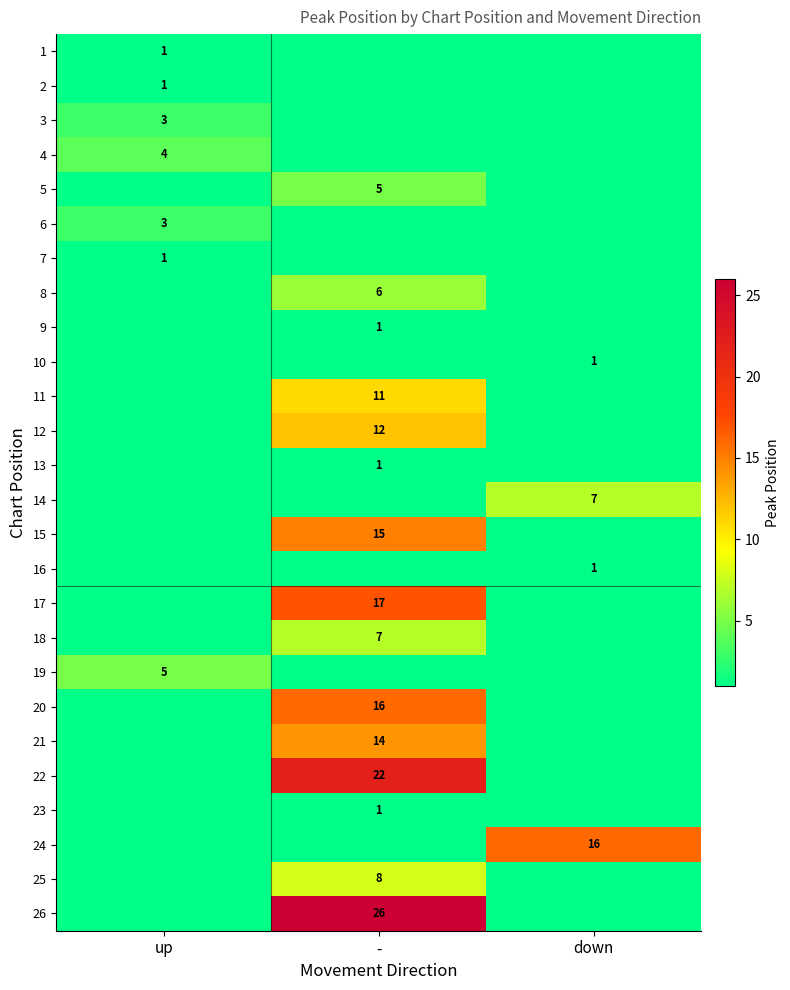

How many data points does each series have?

3